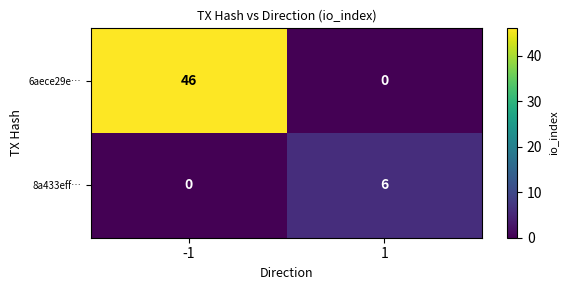

What is the sum of all 6aece29e… values?

46